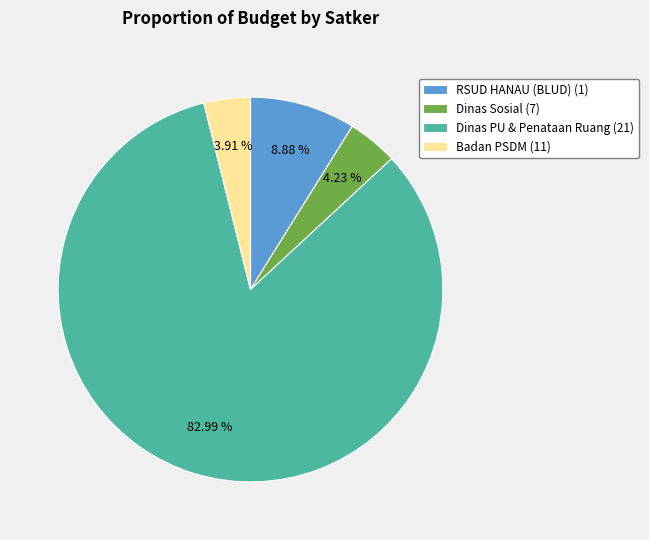

Which has a higher value, Badan PSDM (11) or RSUD HANAU (BLUD) (1)?

RSUD HANAU (BLUD) (1)